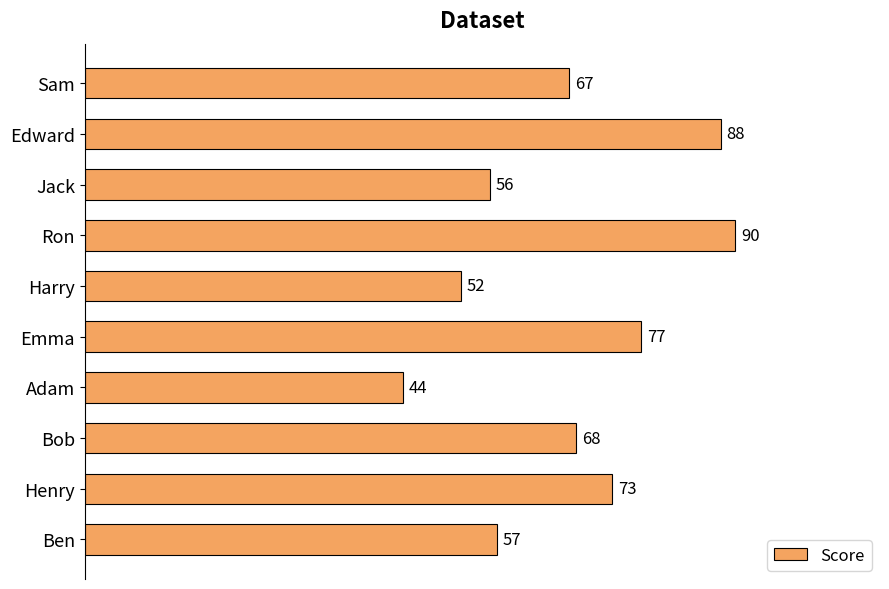

What is the sum of all values?

672